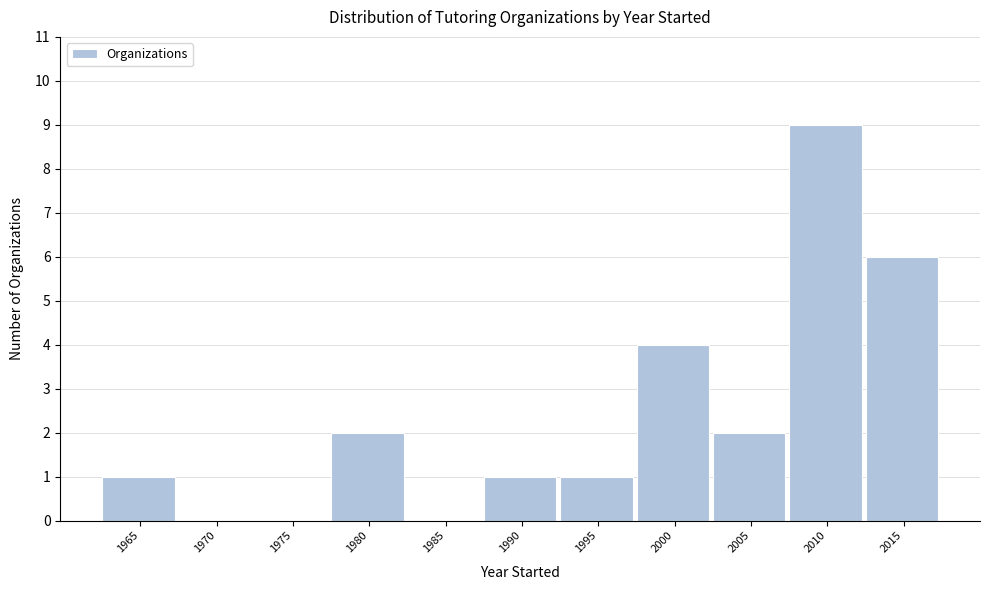

Reading right to left, transcribe all the data shown in this chart.

2015=6	2010=9	2005=2	2000=4	1995=1	1990=1	1985=0	1980=2	1975=0	1970=0	1965=1